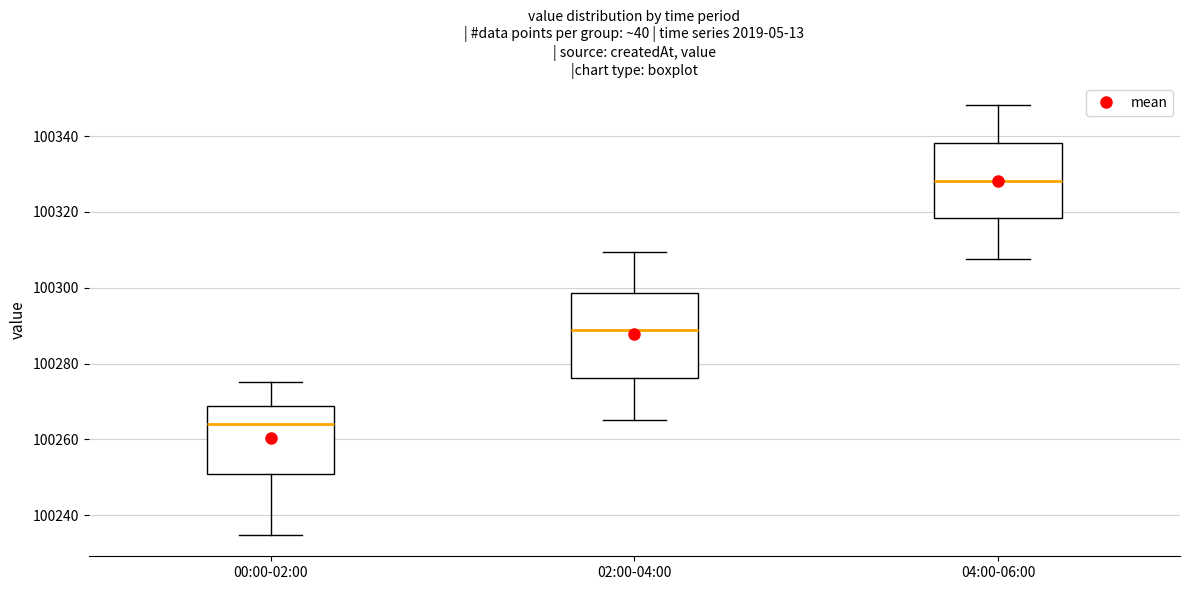

Which box is the tallest, from its lower edge to its upper edge?

02:00-04:00